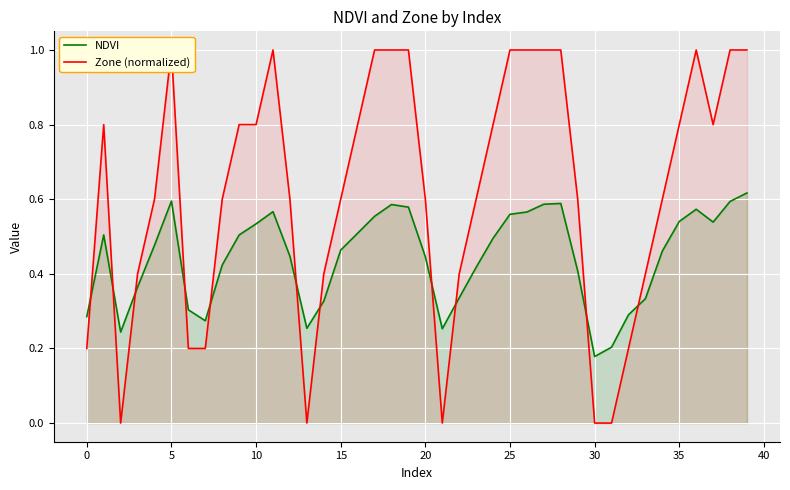

At which label does NDVI reach its minimum?

30